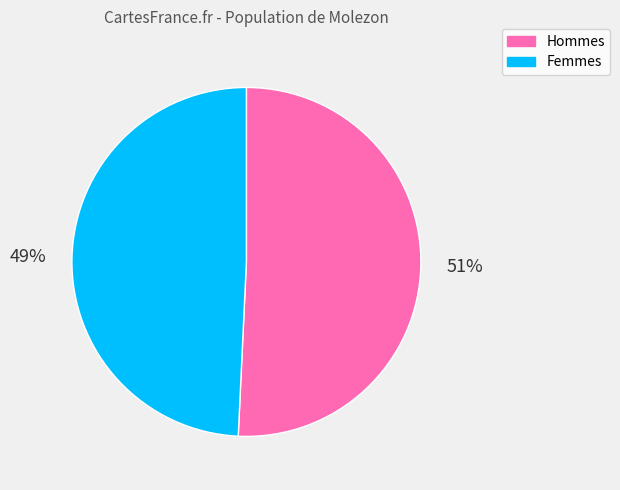

Is there any slice that represents more than half of the pie?

Yes